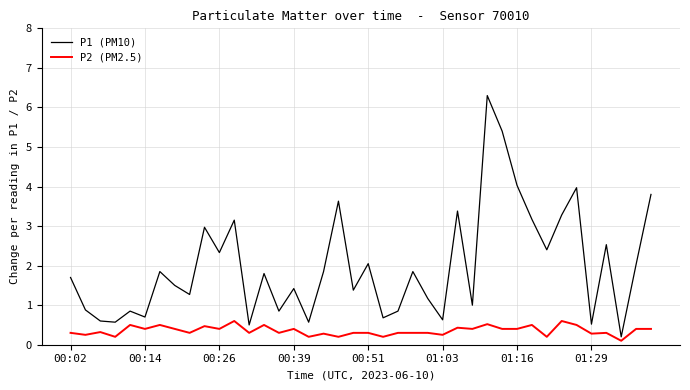

What is the smallest value displayed?

0.1